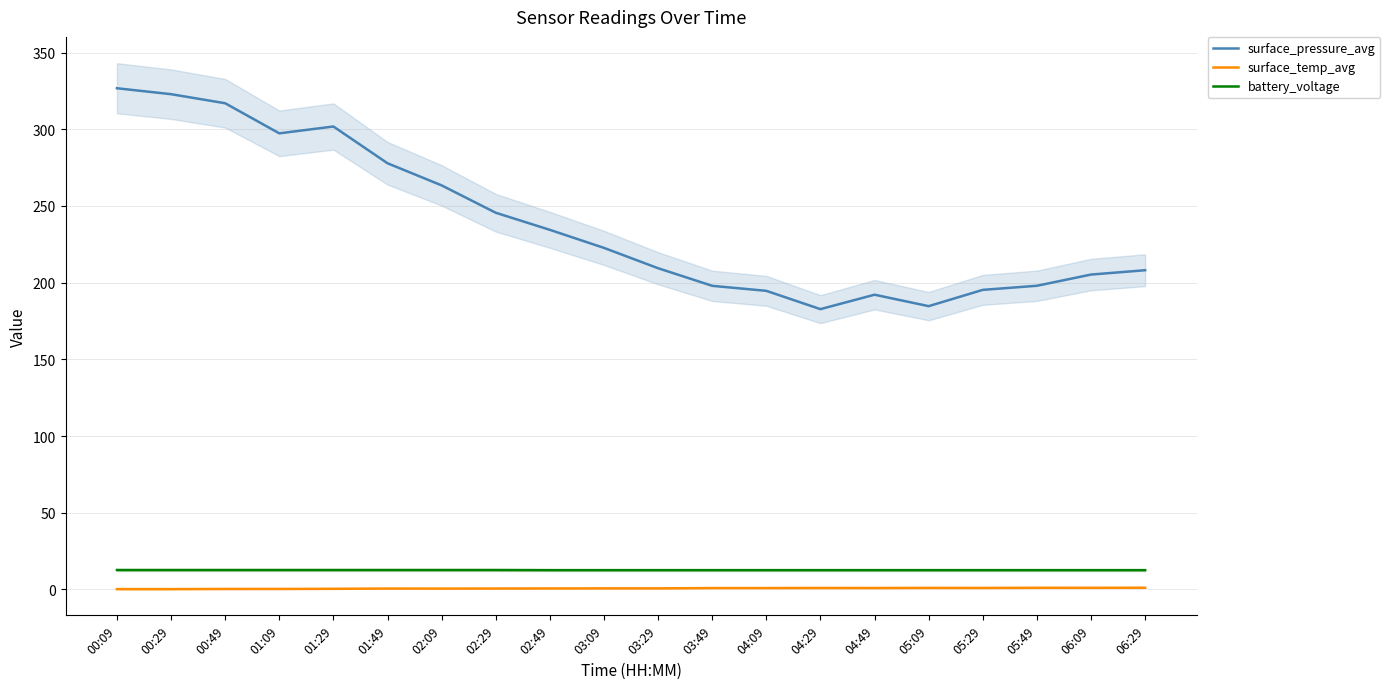

At which label does surface_pressure_avg first exceed 222?

00:09